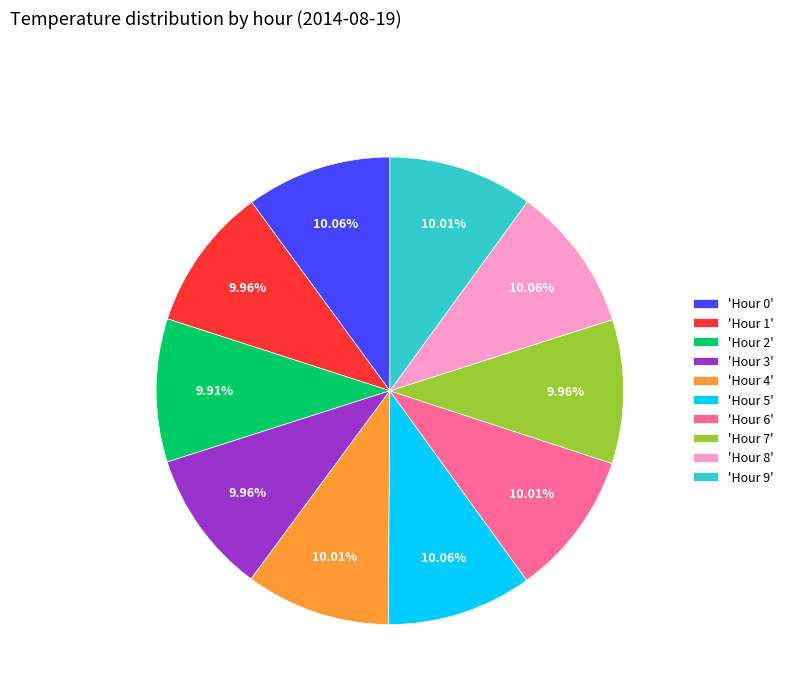

Is the sum of 'Hour 2' and 'Hour 8' greater than half?

No